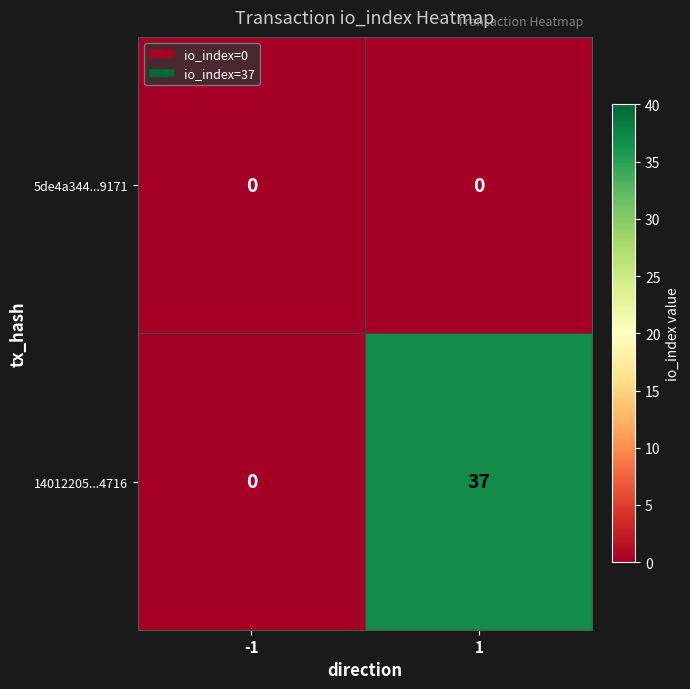

Reading right to left, list all the values displayed in this chart.

5de4a344...9171: 1=0	-1=0
14012205...4716: 1=37	-1=0